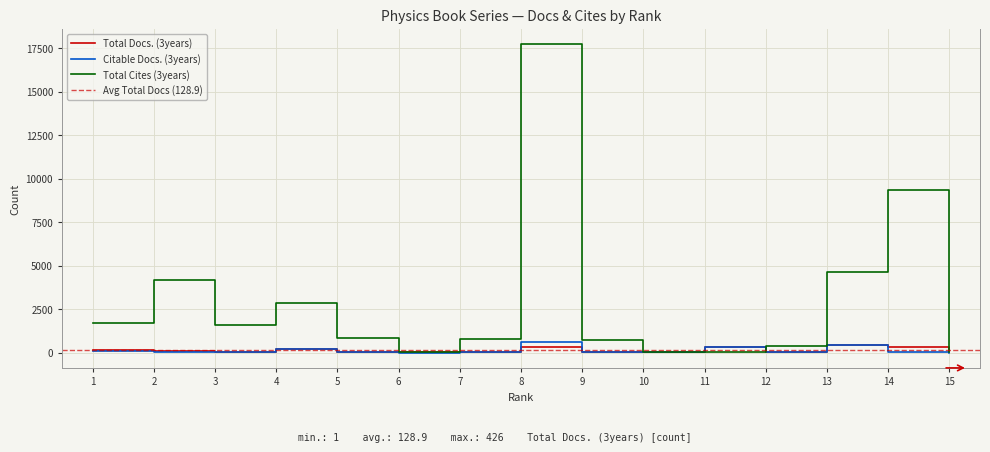

Reading left to right, what are all the values shown in this chart?

Total Docs. (3years): 1=142	2=61	3=17	4=213	5=56	6=4	7=17	8=341	9=25	10=13	11=295	12=4	13=426	14=319	15=1
Citable Docs. (3years): 1=60	2=48	3=9	4=196	5=56	6=0	7=16	8=584	9=16	10=12	11=290	12=2	13=454	14=1	15=0
Total Cites (3years): 1=1671	2=4143	3=1567	4=2823	5=811	6=2	7=805	8=17725	9=703	10=6	11=27	12=375	13=4613	14=9329	15=49